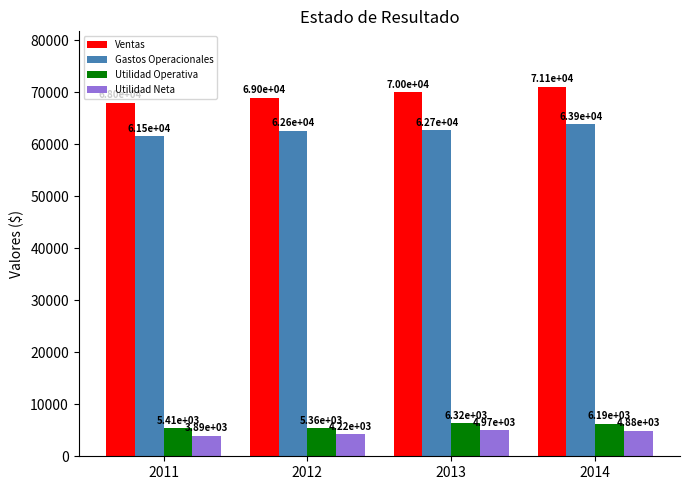

Which series has the largest total across all categories?

Ventas